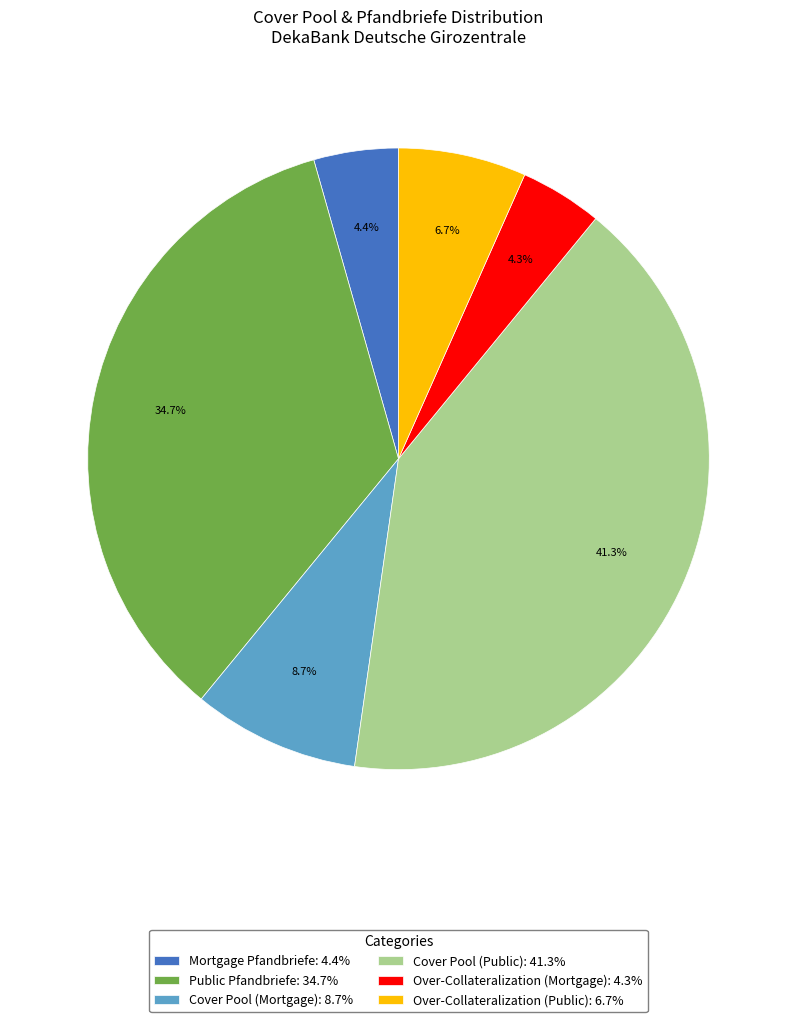

Is there a majority slice in this chart?

No